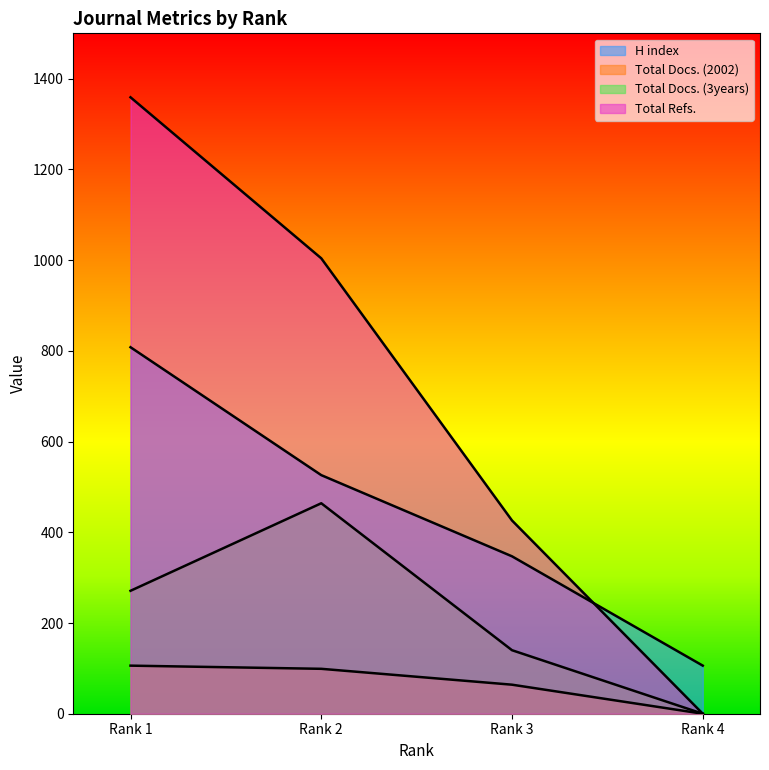

Reading left to right, what are all the values shown in this chart?

H index: Rank 4=106	Rank 3=347	Rank 2=526	Rank 1=808
Total Docs. (2002): Rank 4=0	Rank 3=64	Rank 2=99	Rank 1=106
Total Docs. (3years): Rank 4=0	Rank 3=140	Rank 2=464	Rank 1=271
Total Refs.: Rank 4=0	Rank 3=426	Rank 2=1004	Rank 1=1359